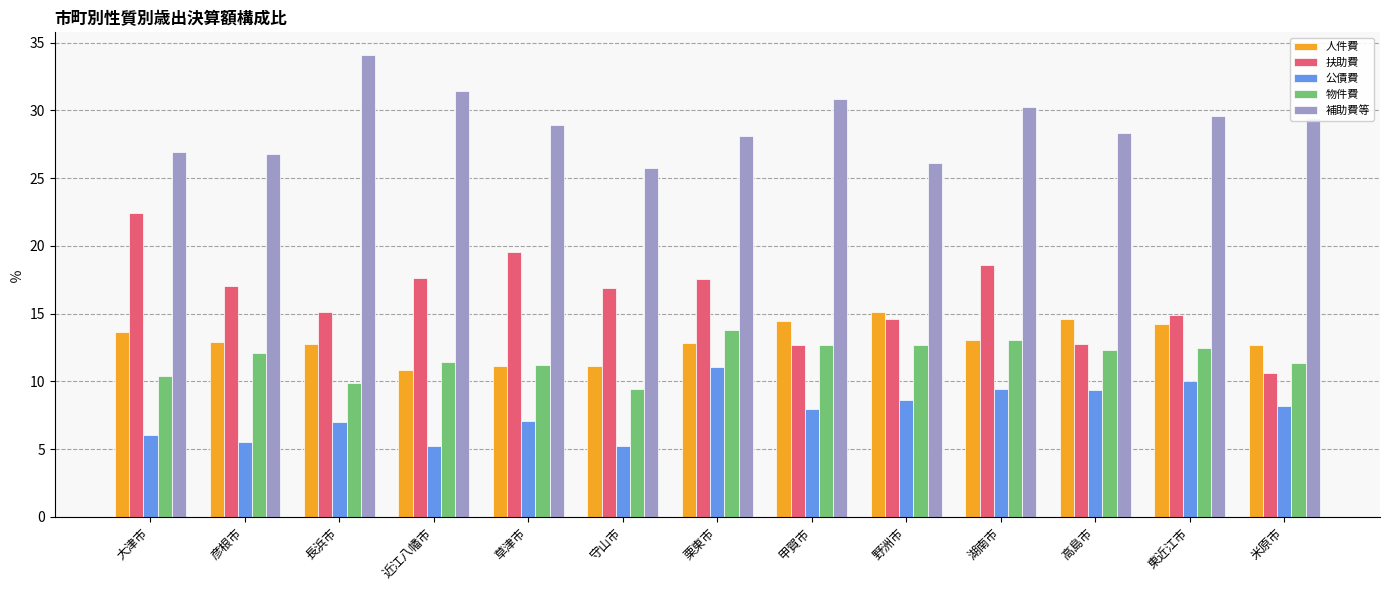

What is the sum of the 補助費等 values at 湖南市 and 守山市?

56.0